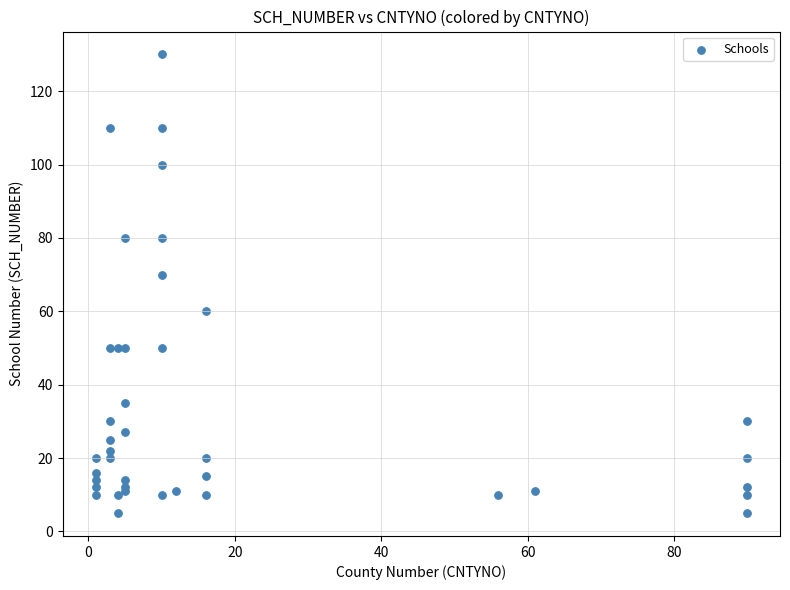

What Y value in the scatter plot is closest to 67?

70